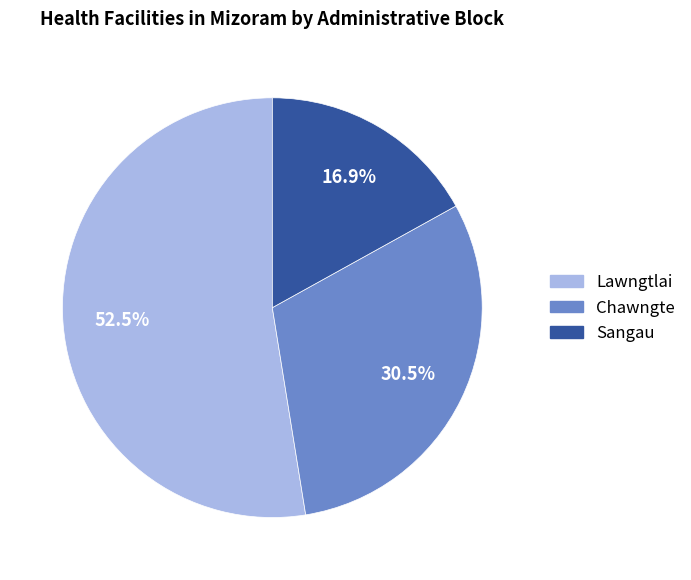

Does Sangau account for over 50% of the chart?

No